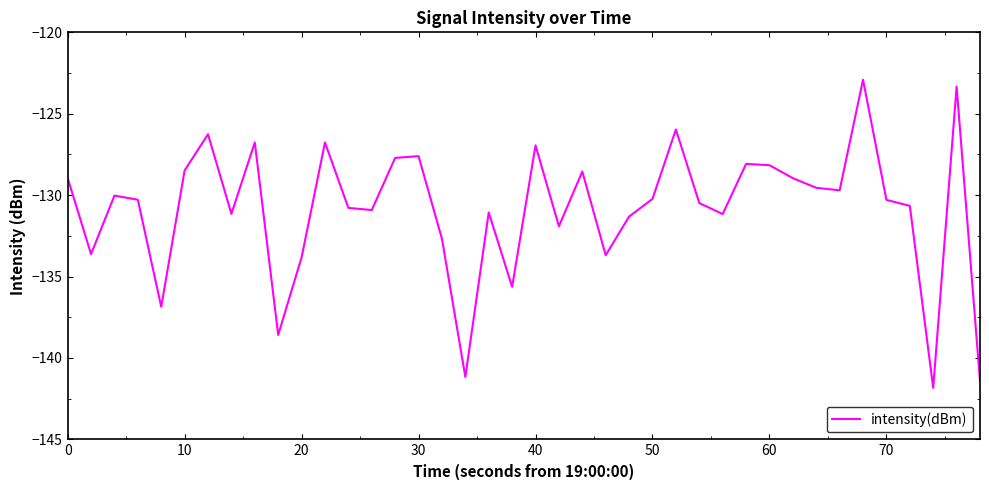

What is the smallest value displayed?

-141.8